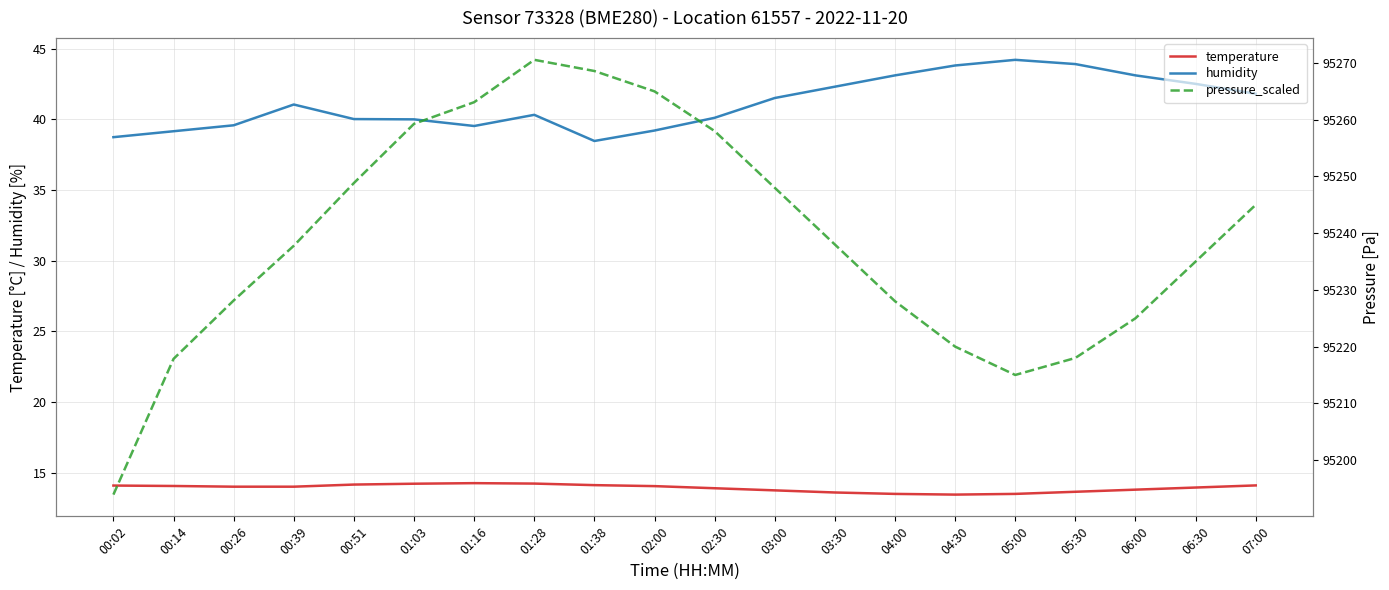

How many series are shown in this chart?

3